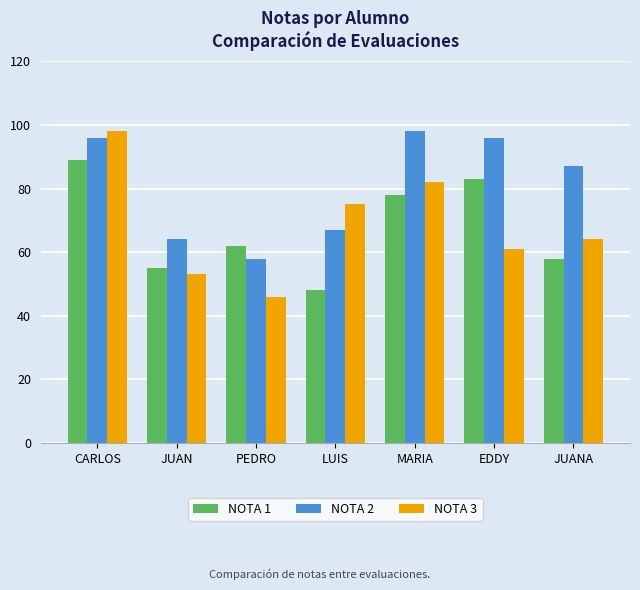

The value of NOTA 1 at PEDRO is 14. True or false?

False